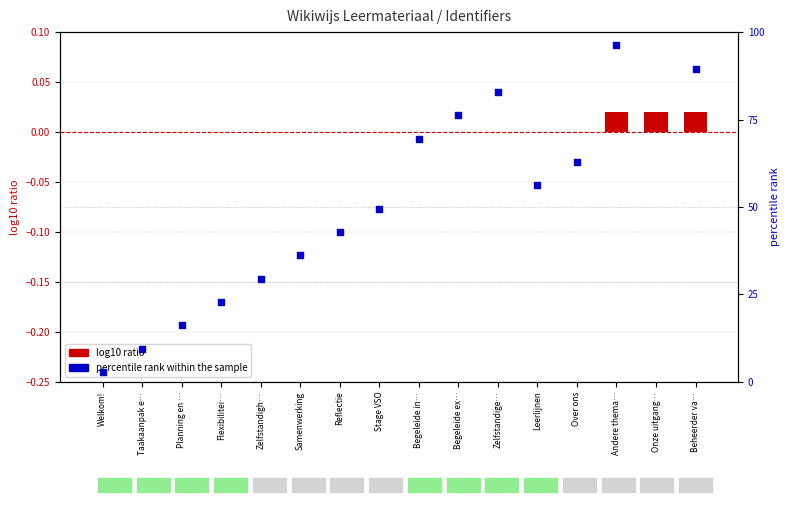

Which series has the largest Y range (max minus min)?

percentile rank within the sample